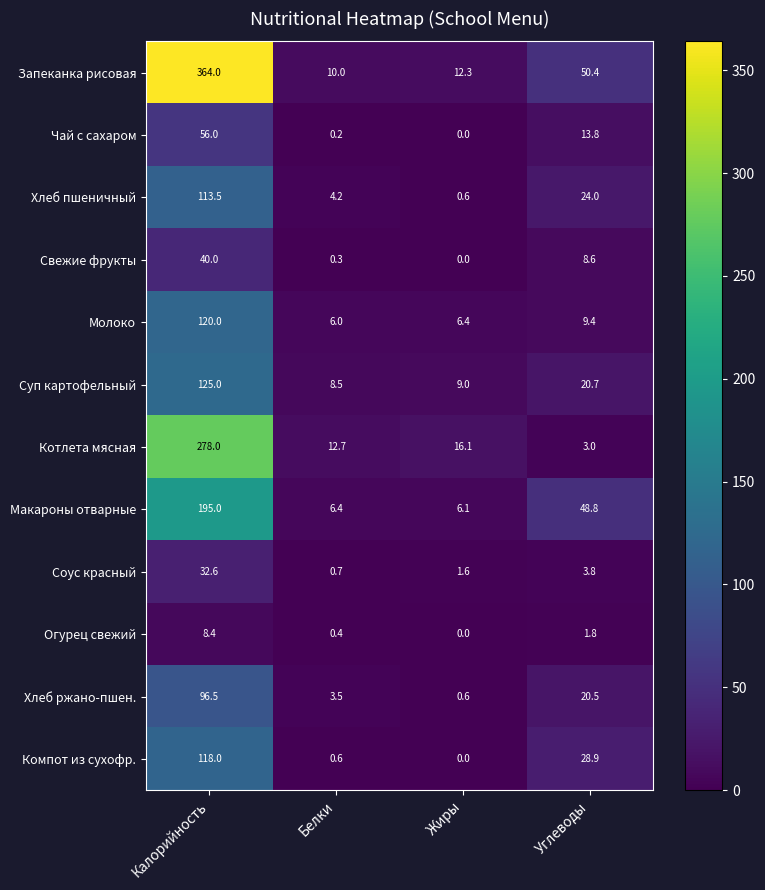

Is the value of Котлета мясная at Калорийность greater than the value of Чай с сахаром at Белки?

Yes